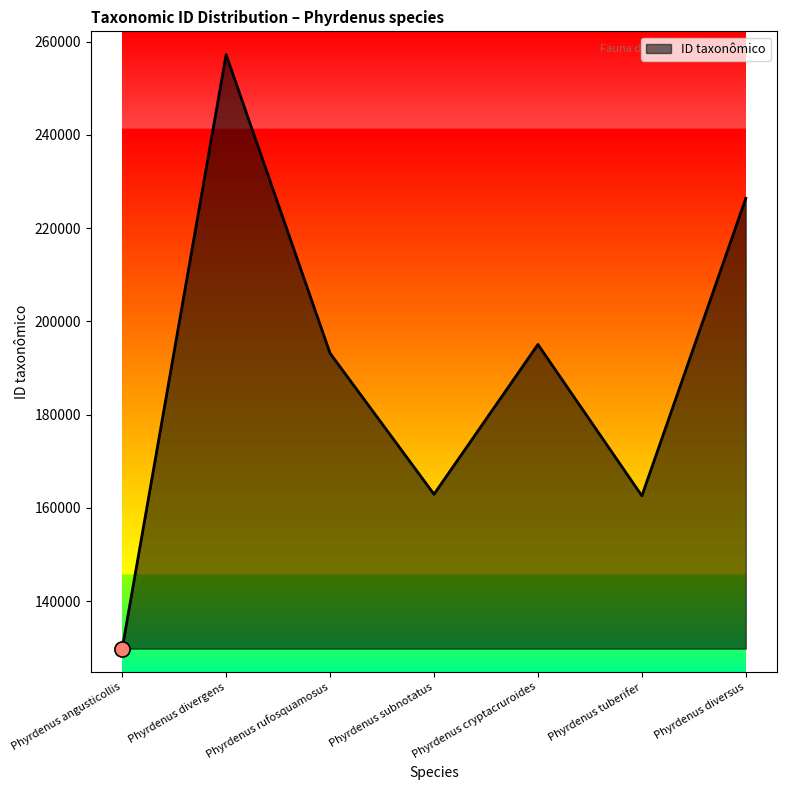

What is the ratio of the value at Phyrdenus diversus to the value at Phyrdenus divergens?

0.9